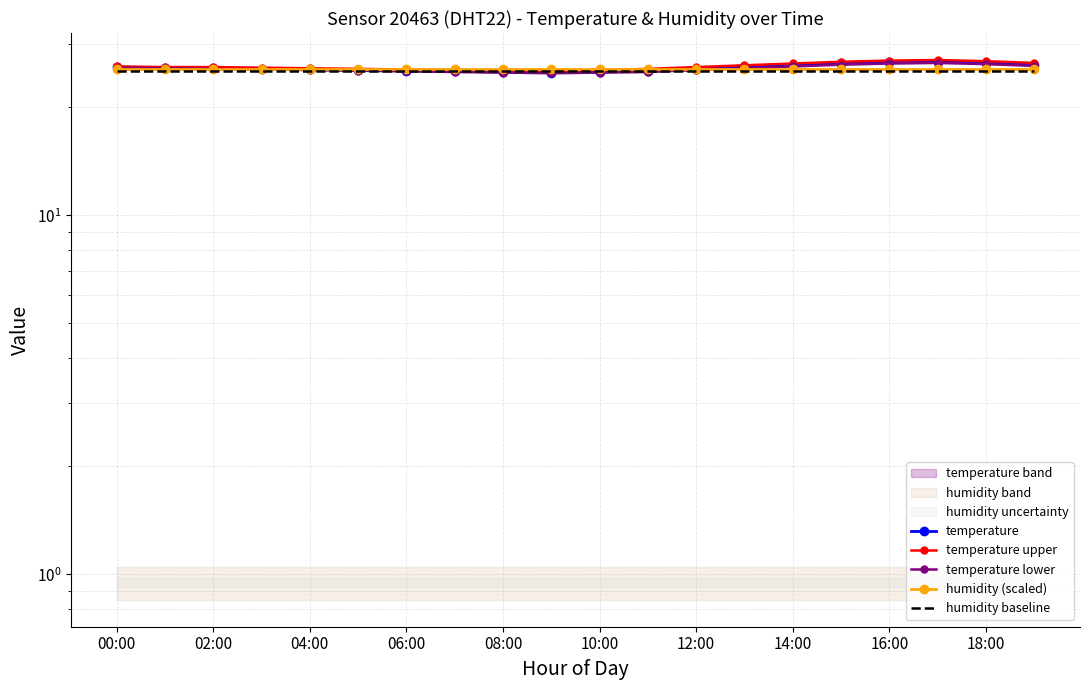

What is the greatest value displayed?

27.1